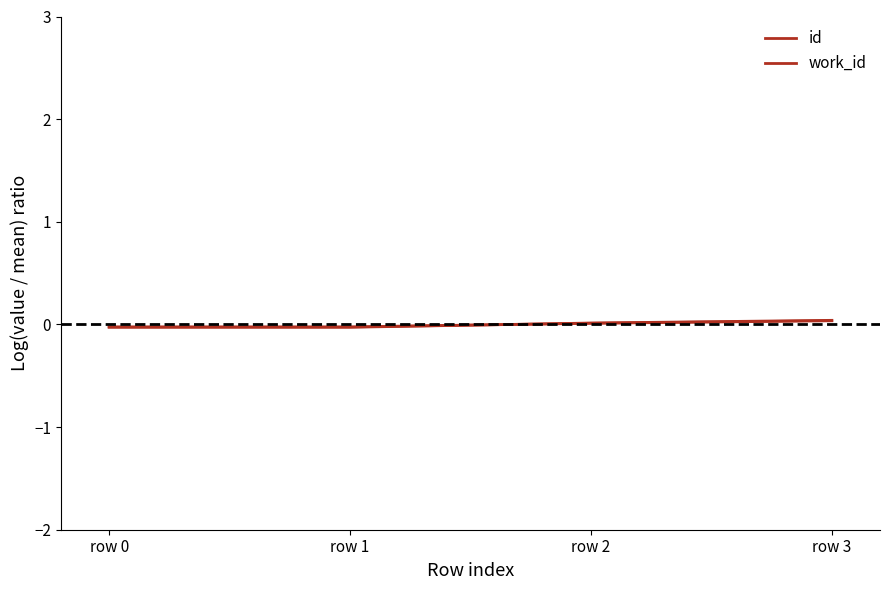

How many lines are shown in the chart?

2